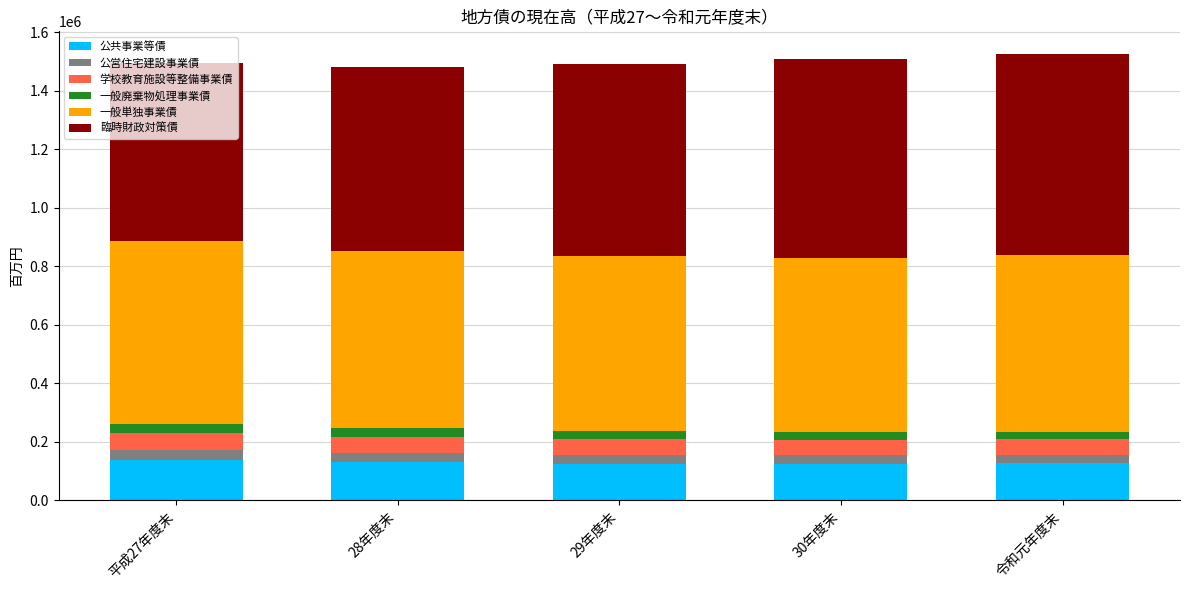

The 公共事業等債 series shows 127008 at 令和元年度末. True or false?

True